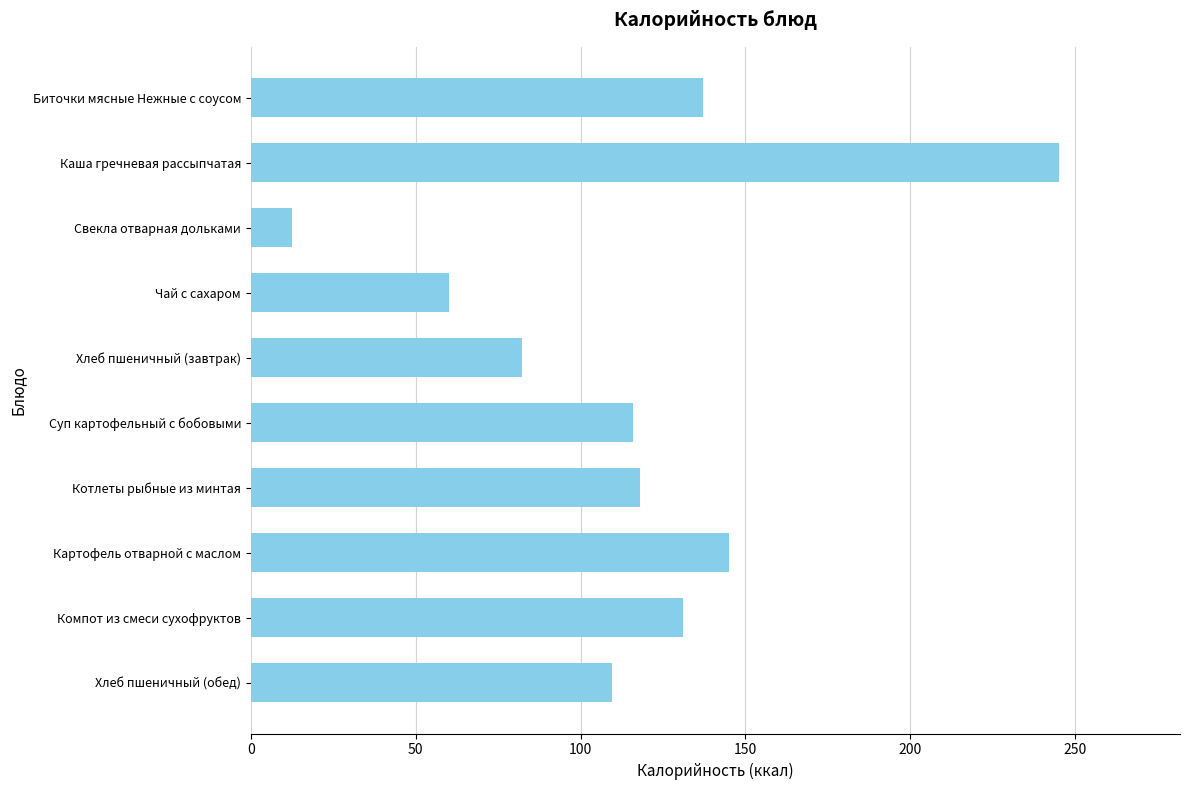

Count the number of data series in this chart.

1